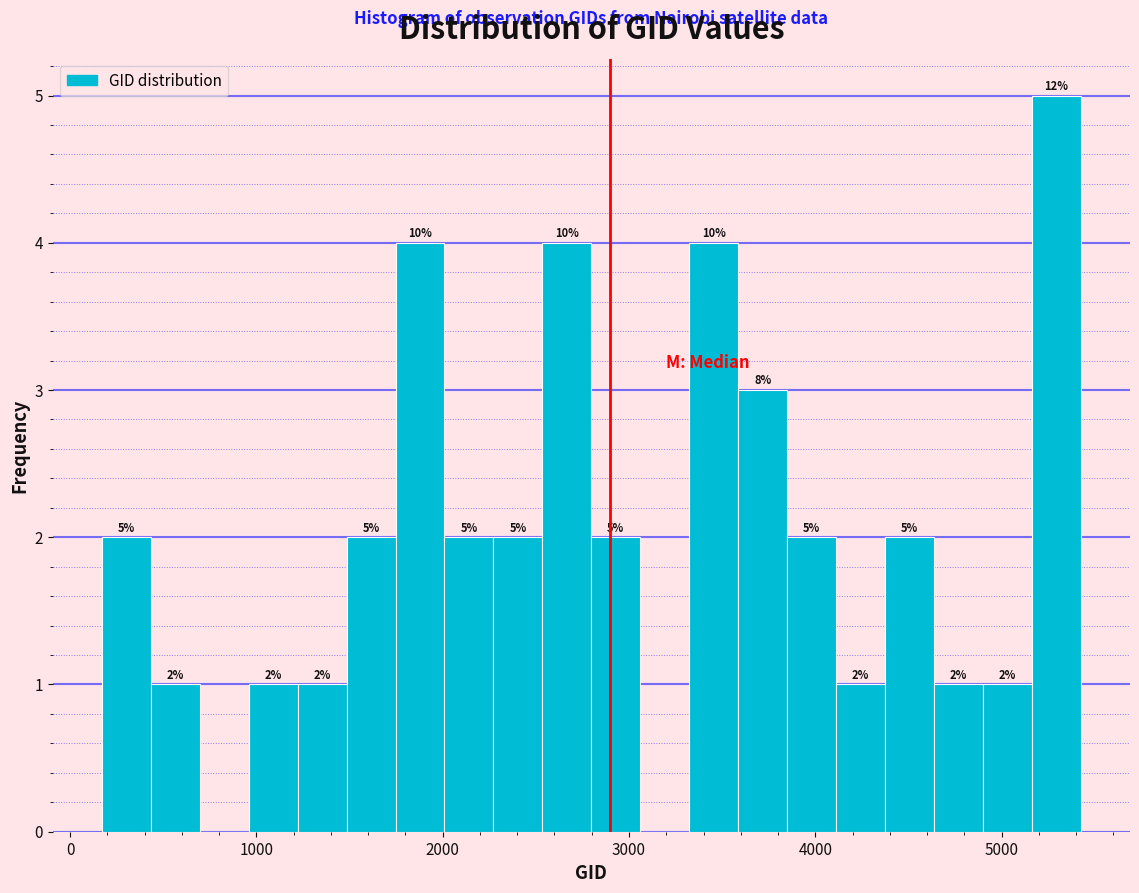

Read against the x-axis, roughly where is the centre of the tallest bar?

5300